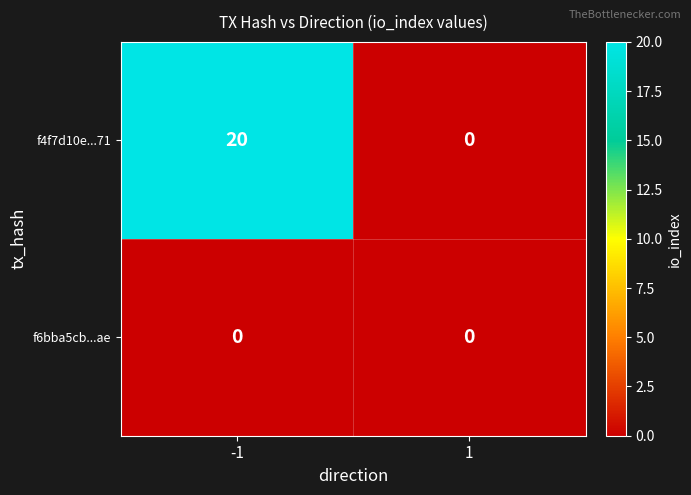

The value of f4f7d10e...71 at 1 is 0. True or false?

True